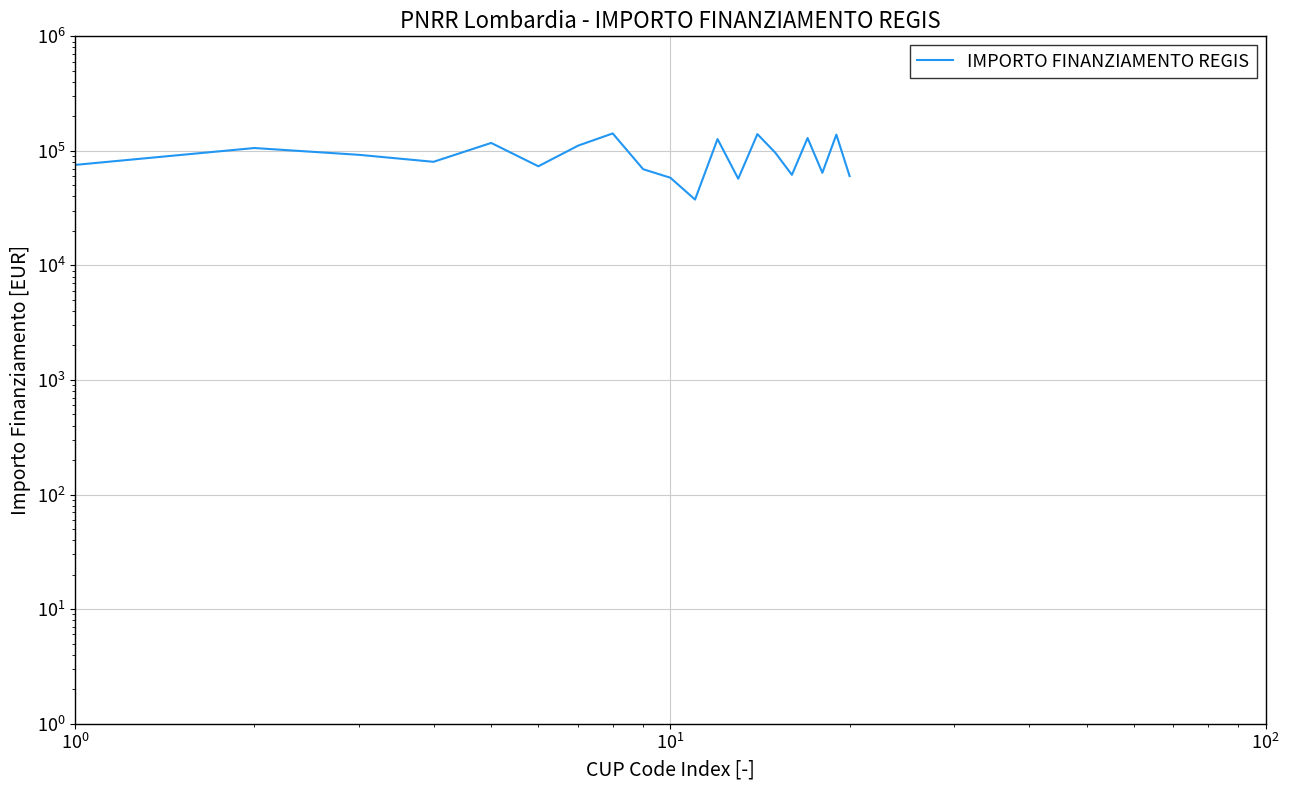

The chart shows a value of 82618.9 at 12. True or false?

False